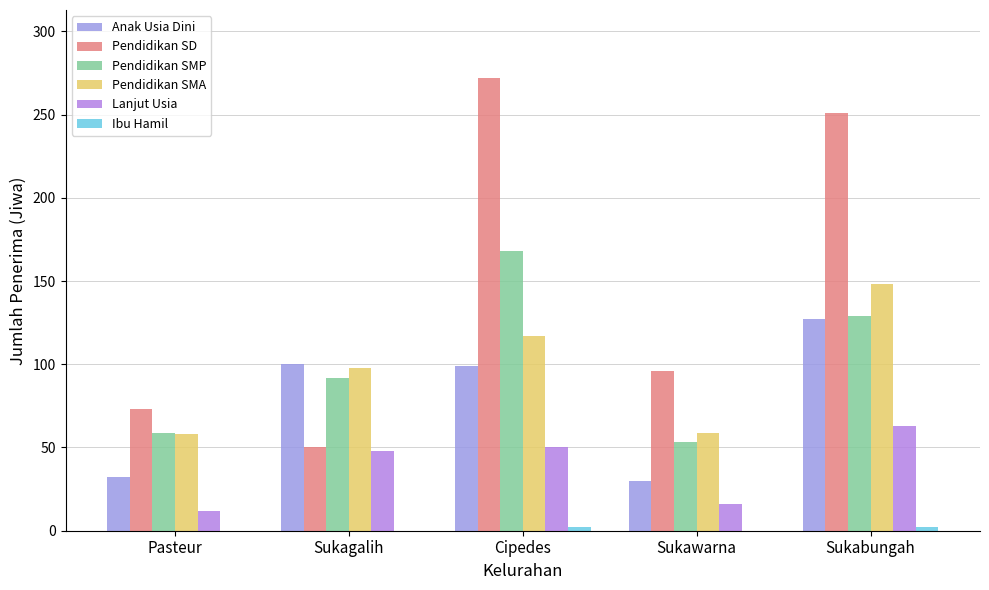

What is the maximum value for Anak Usia Dini?

127